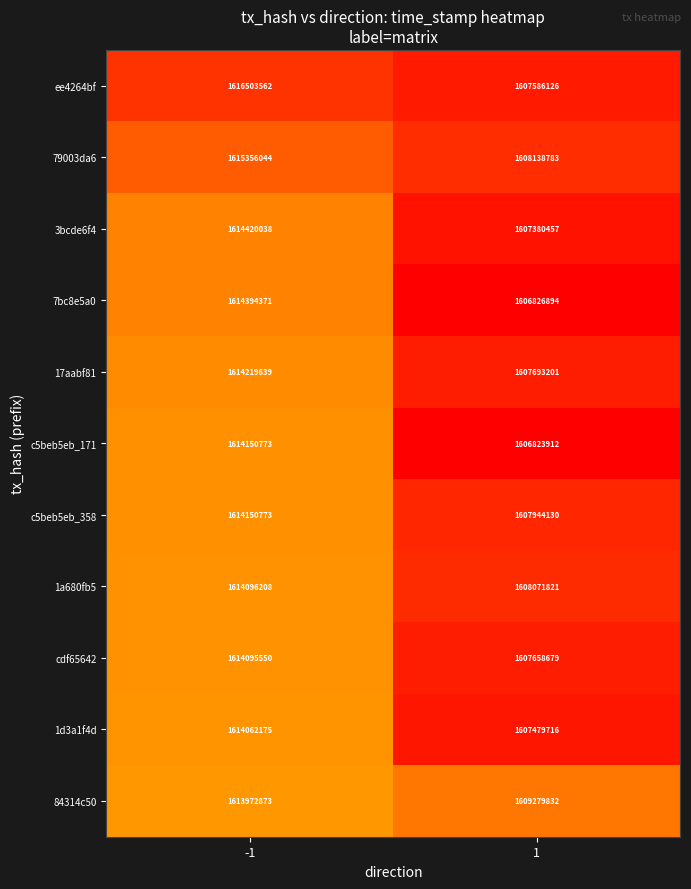

Which series has the widest spread of values?

ee4264bf